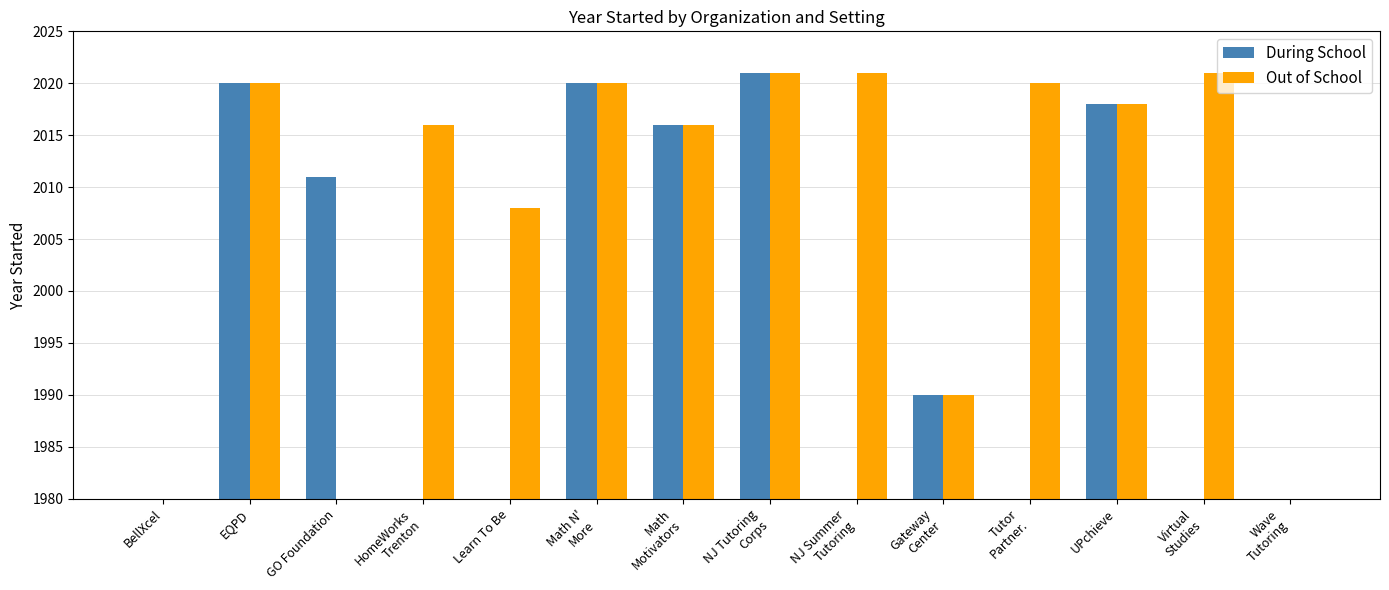

At which label is Out of School closest to 1010?

Gateway
Center